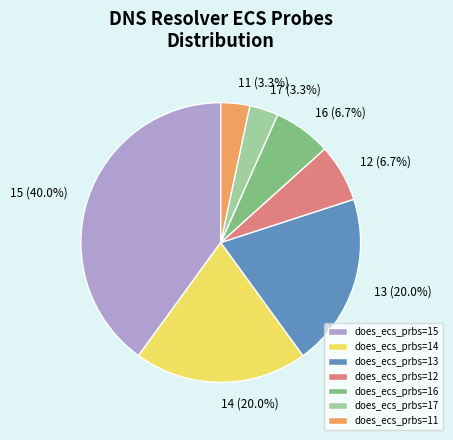

How much of the chart is everything except does_ecs_prbs=16?

93.3%